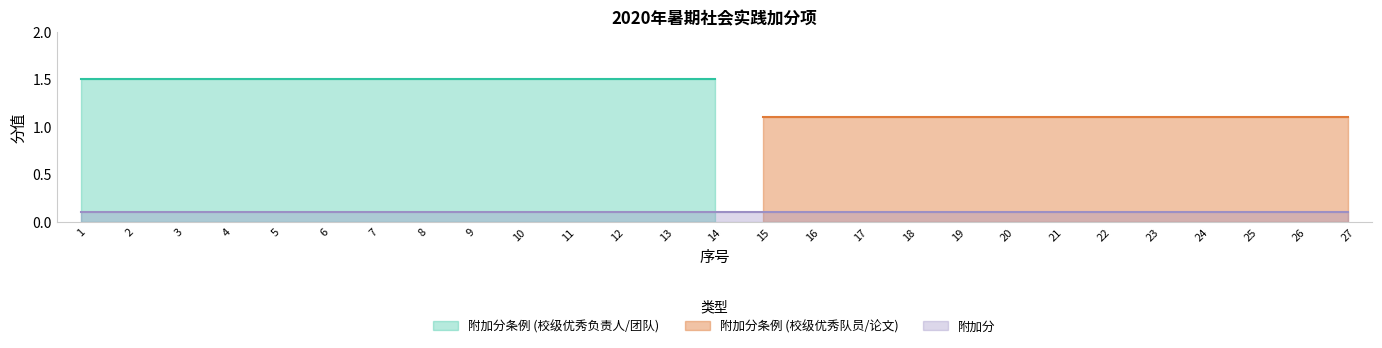

At which label is 附加分条例 closest to 1?

15